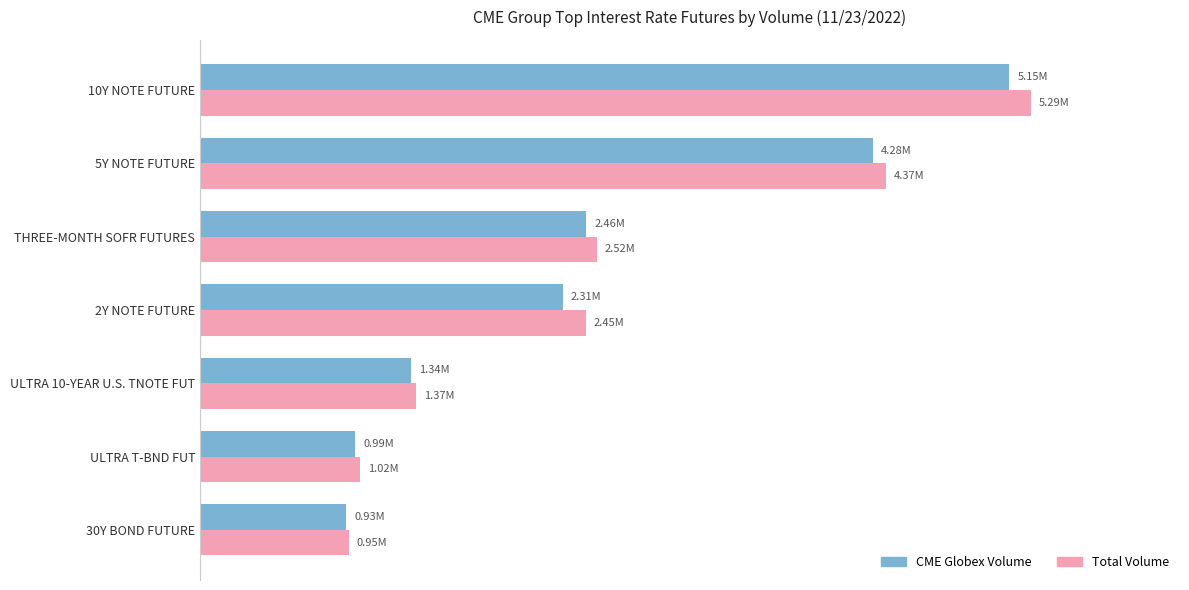

What is the value of the CME Globex Volume bar at the 7th from the left?

930423